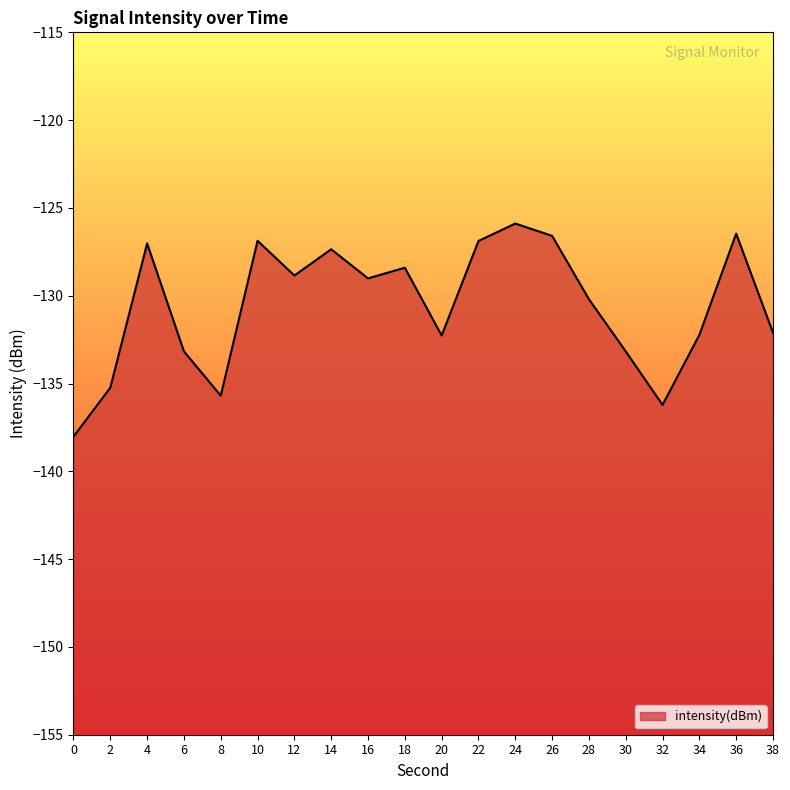

What is the difference between the values at 30 and 28?

3.0